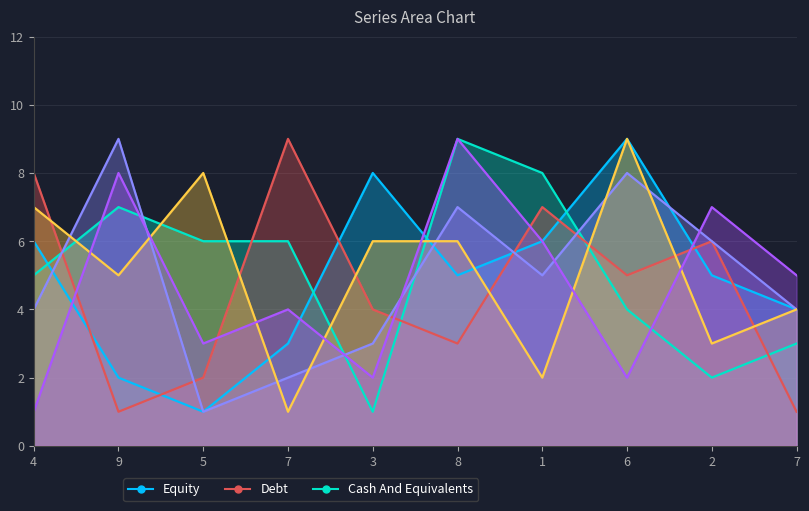

What is the smallest value displayed?

1